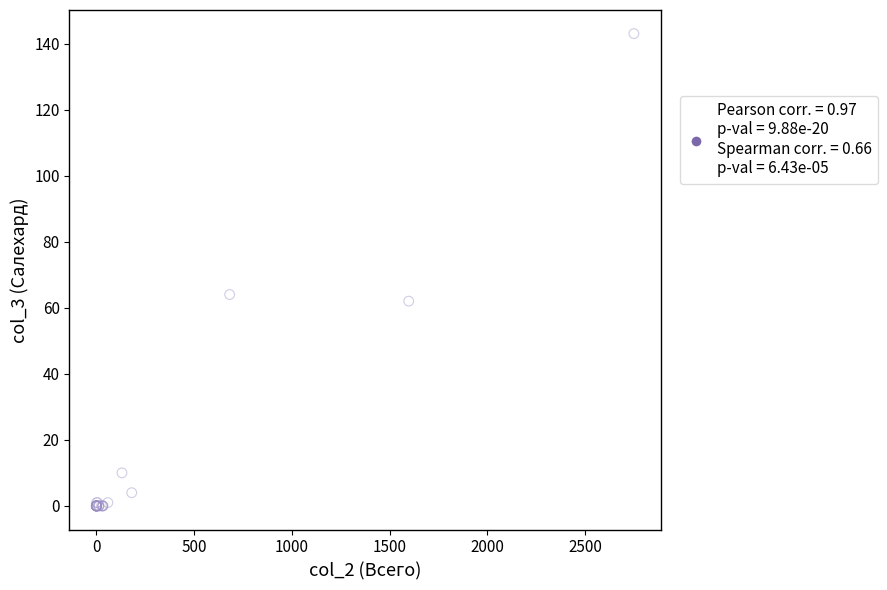

What Y value in the scatter plot is closest to 71?

64